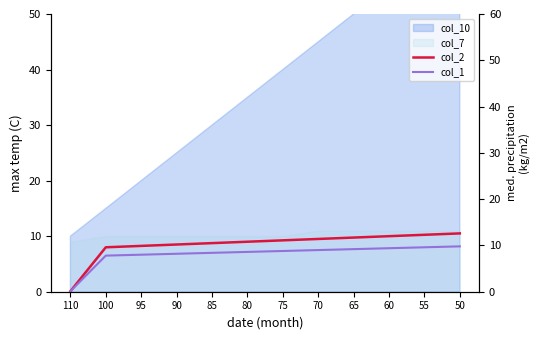

How many lines are shown in the chart?

2